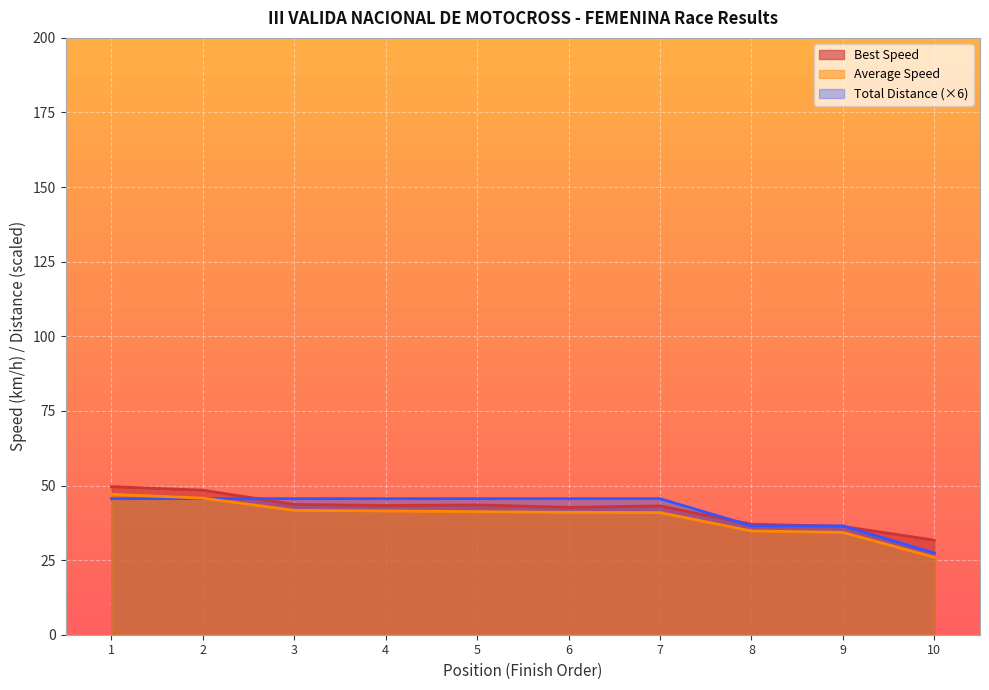

What are all the series names shown in the legend?

Best Speed, Average Speed, Total Distance (×6)